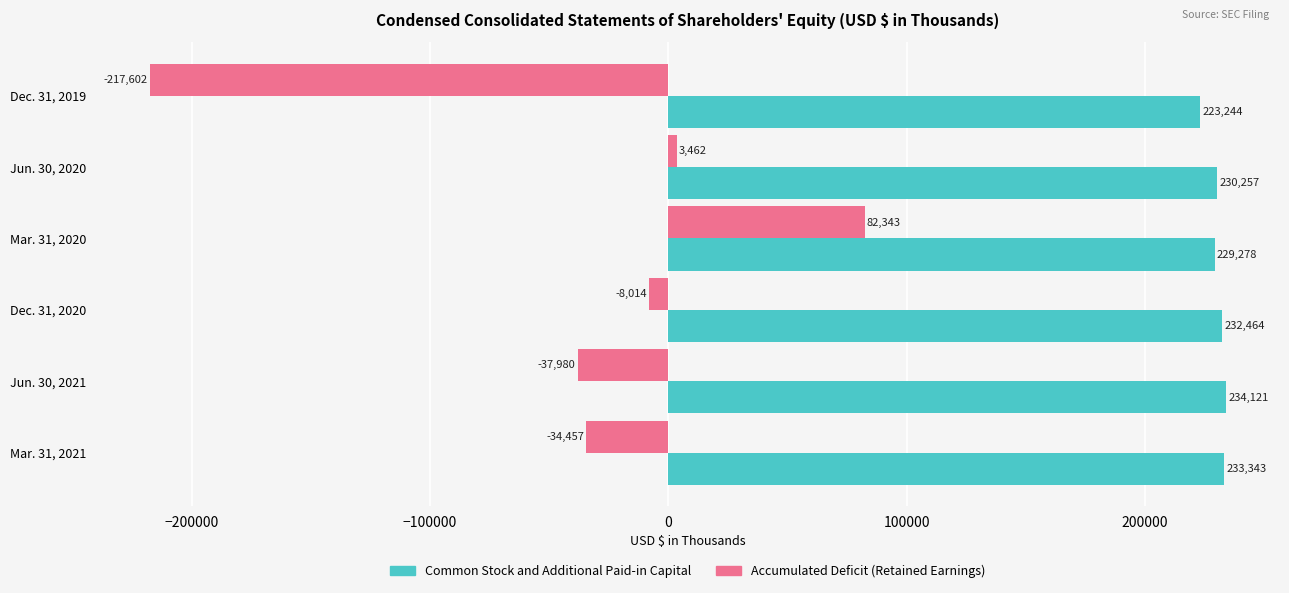

What is the spread (max minus min) of values at Dec. 31, 2019?

440846